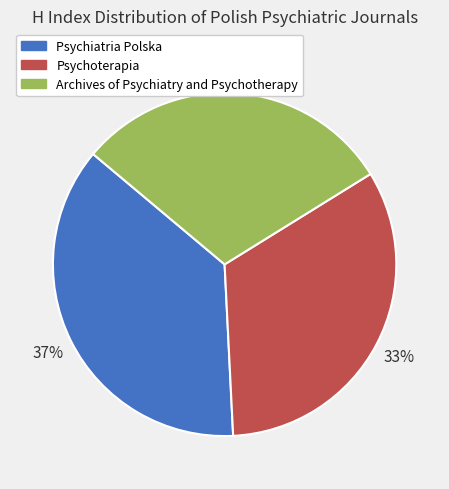

To the nearest percent, what is the average slice percentage?

33%